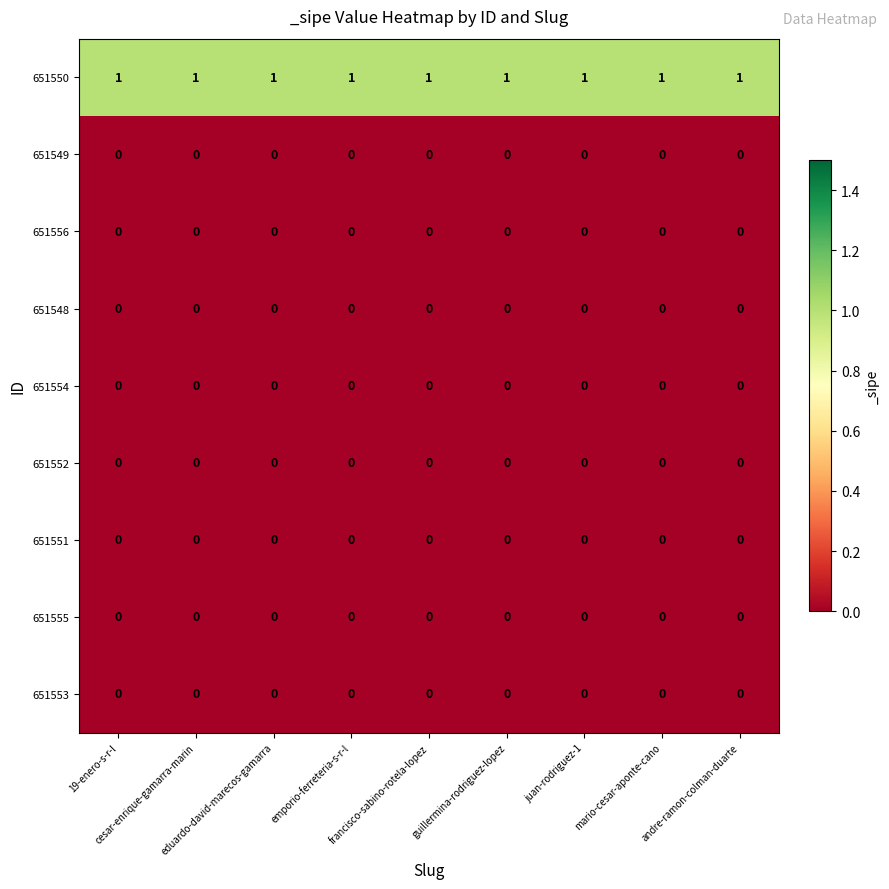

Which series has the largest total across all categories?

651550